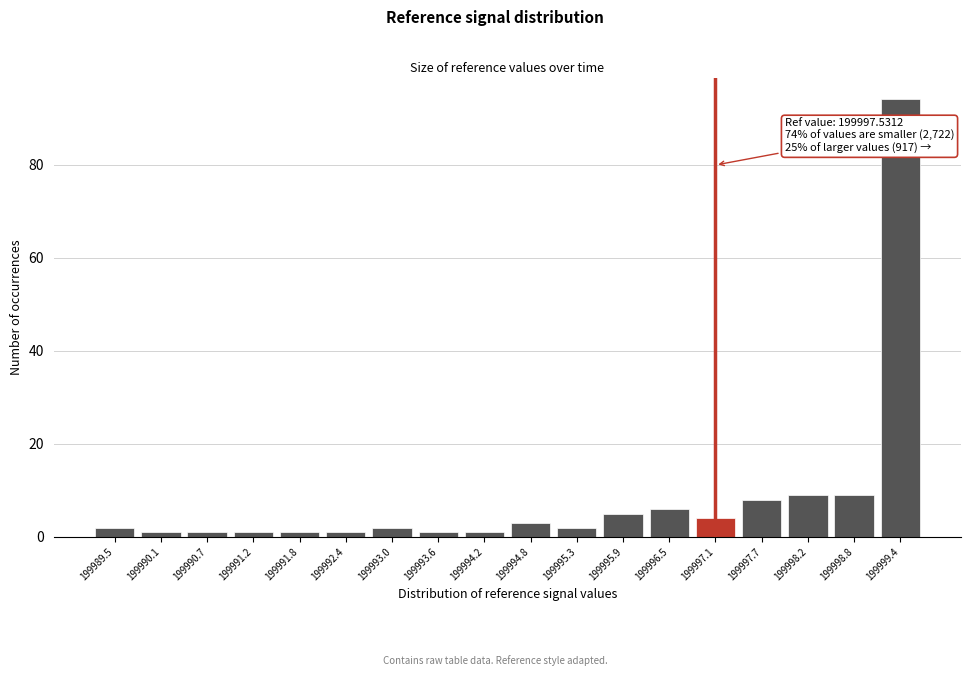

Reading left to right, list all the values displayed in this chart.

199989.5=2	199990.1=1	199990.7=1	199991.2=1	199991.8=1	199992.4=1	199993.0=2	199993.6=1	199994.2=1	199994.8=3	199995.3=2	199995.9=5	199996.5=6	199997.1=4	199997.7=8	199998.2=9	199998.8=9	199999.4=94